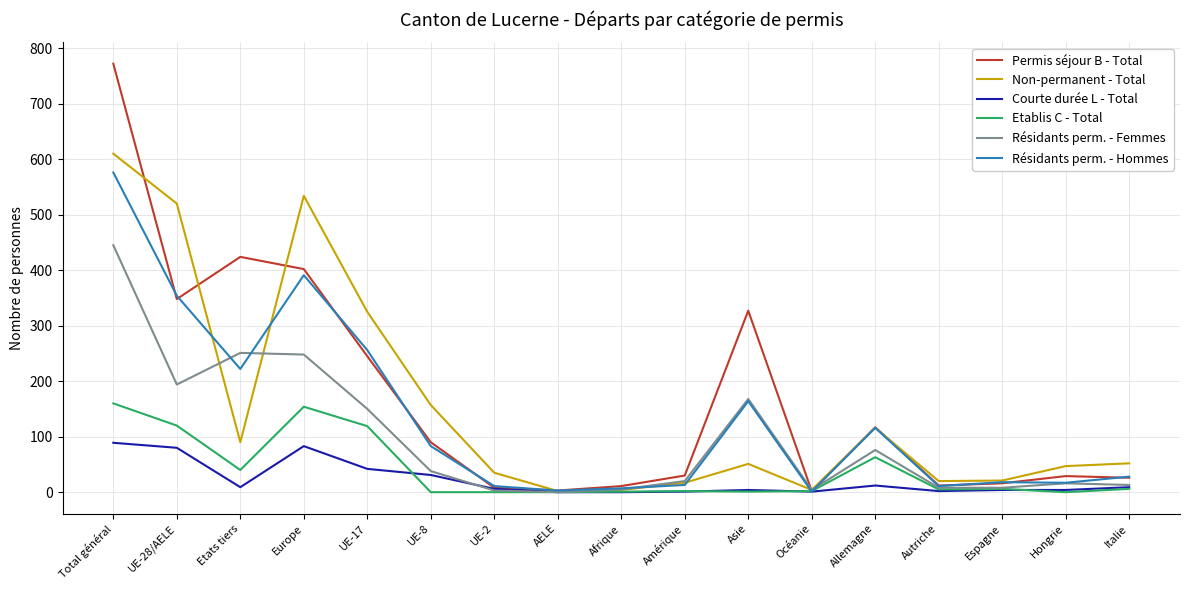

How many lines are shown in the chart?

6